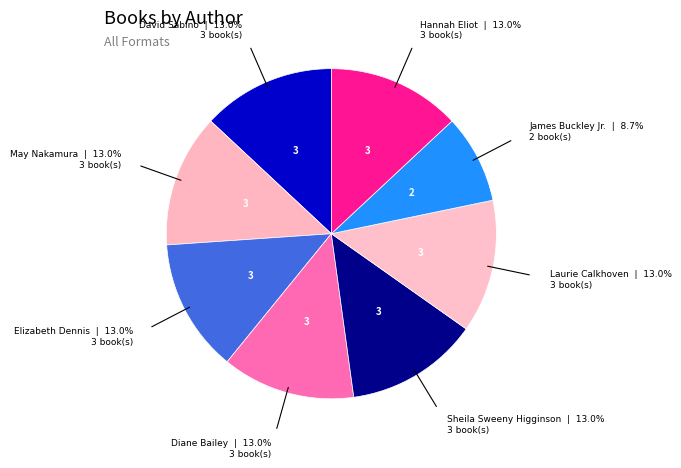

Which category has the biggest portion of the pie?

David Sabino (144822350)